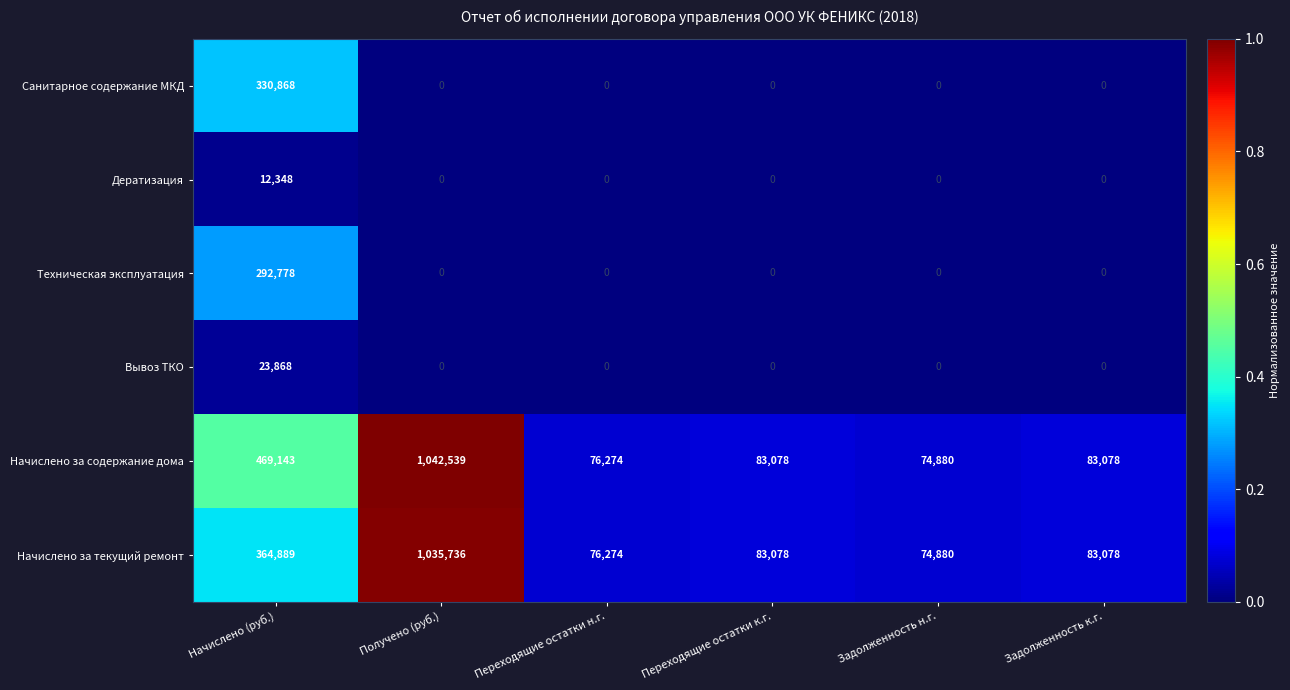

At how many categories does at least one series exceed 0?

6